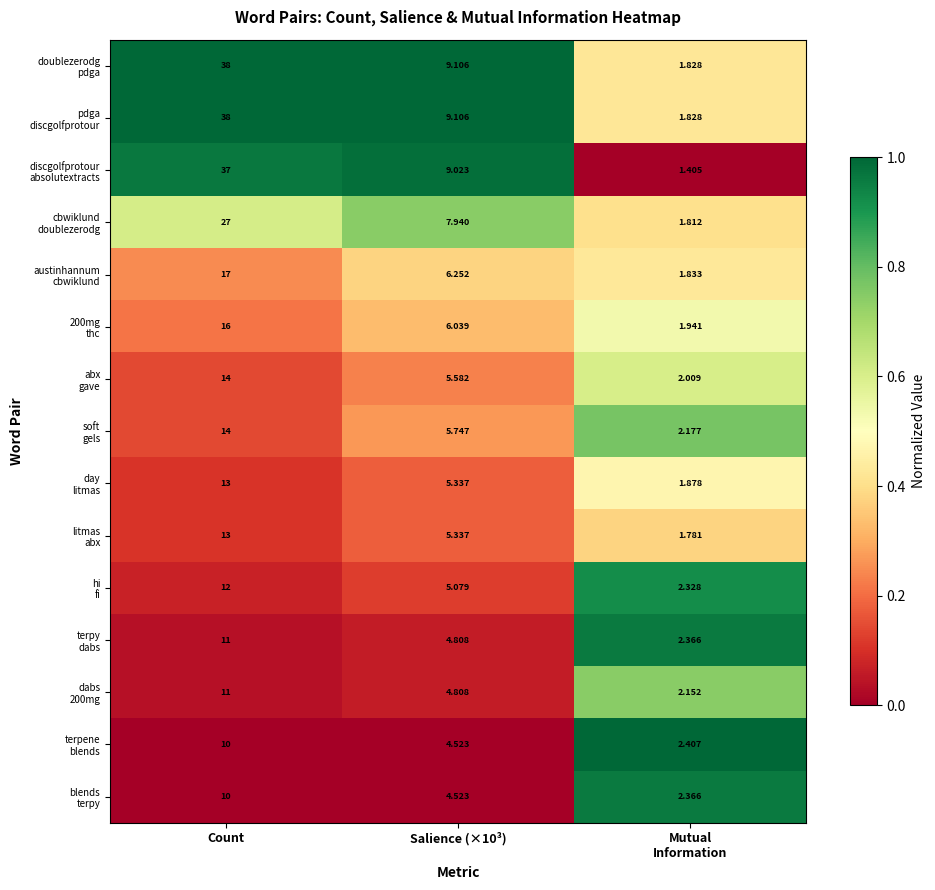

At which category is the sum across all series the highest?

Count